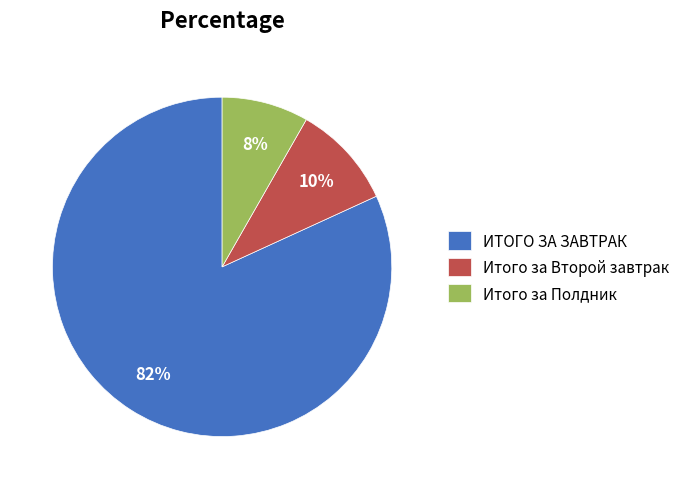

To the nearest percent, what is the average slice percentage?

33%